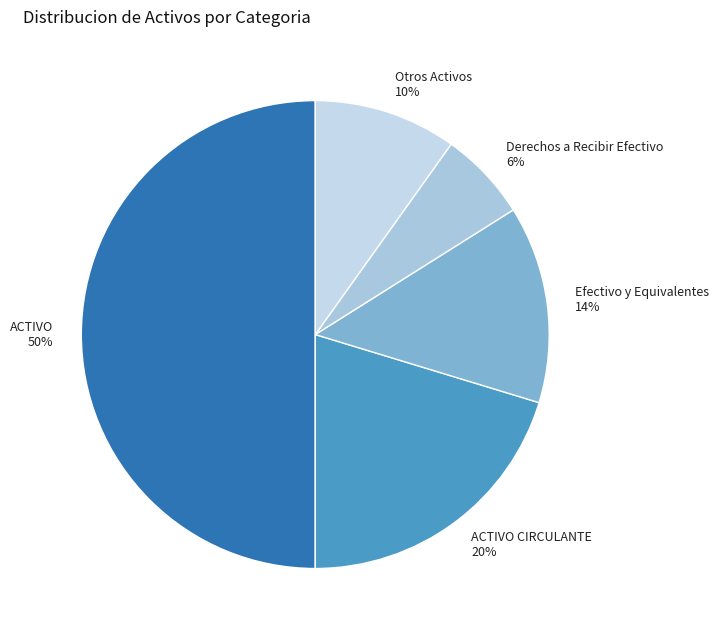

Which category has the smallest portion of the pie?

Derechos a Recibir Efectivo 6%